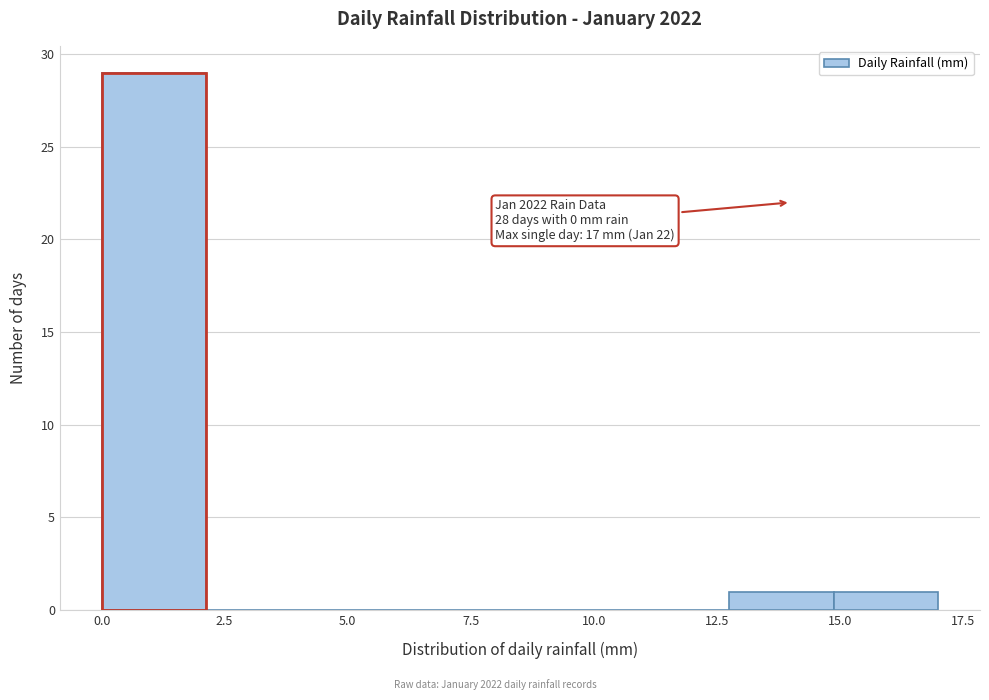

Which range on the x-axis has the tallest bar?

0.0 to 2.0